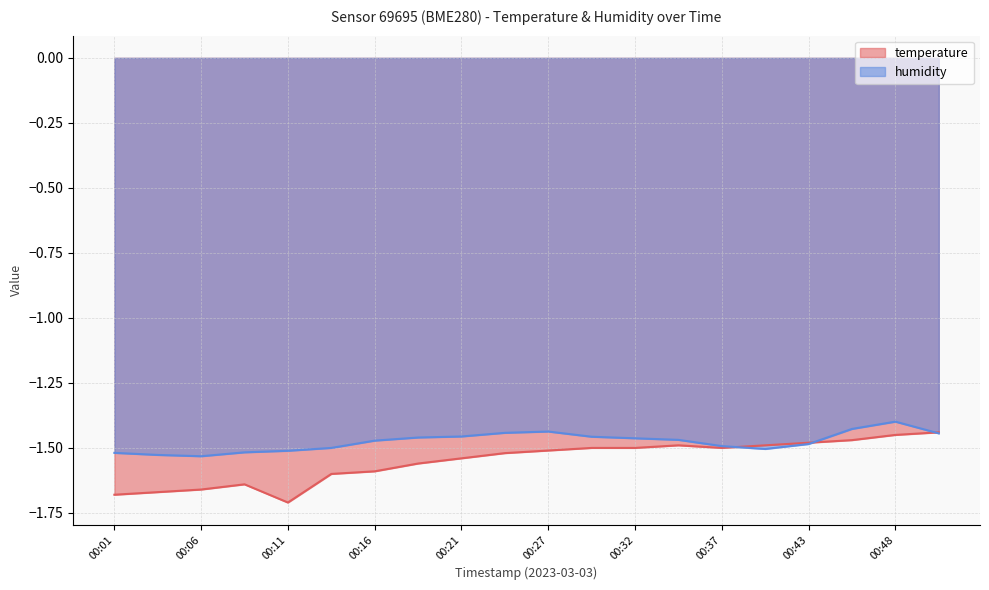

What is the total value across all series at 00:48?

-2.8